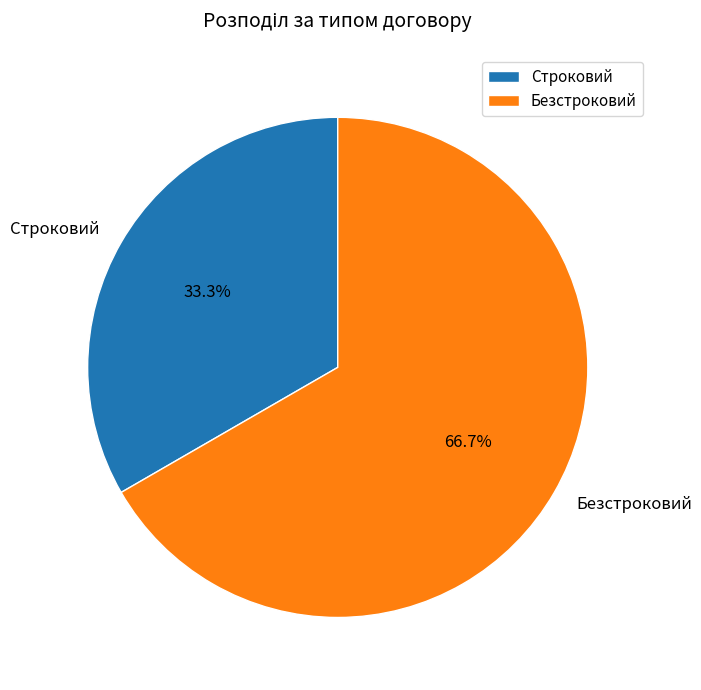

How many slices are in this pie chart?

2